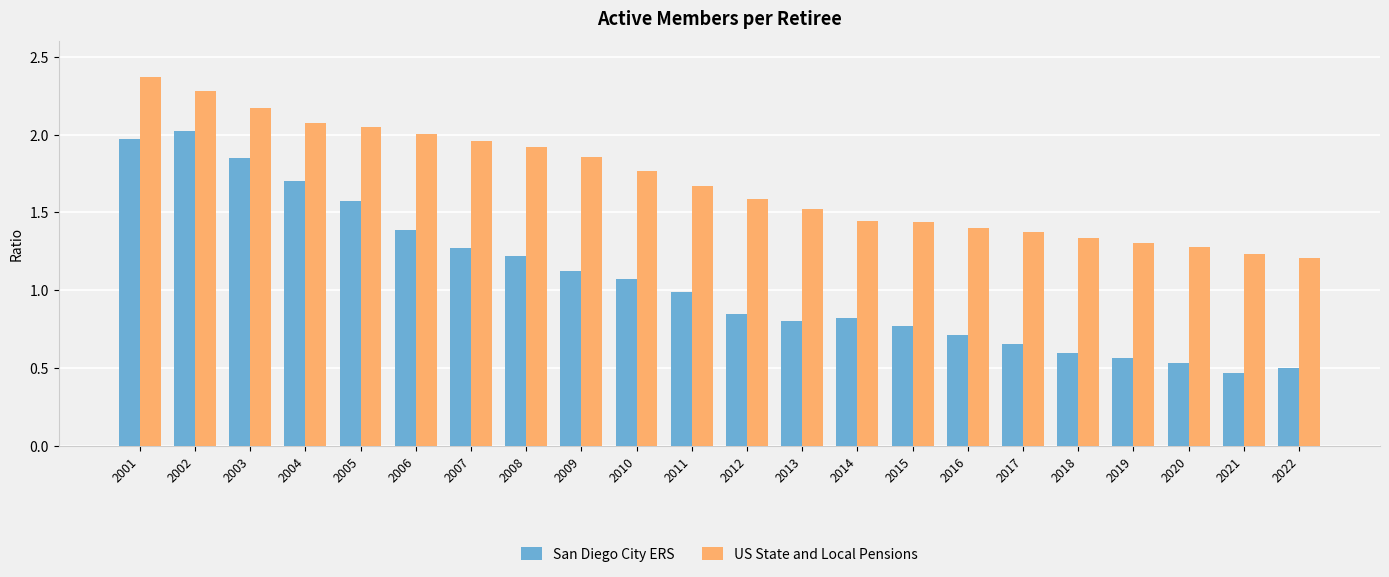

What is the sum of all San Diego City ERS values?

23.5